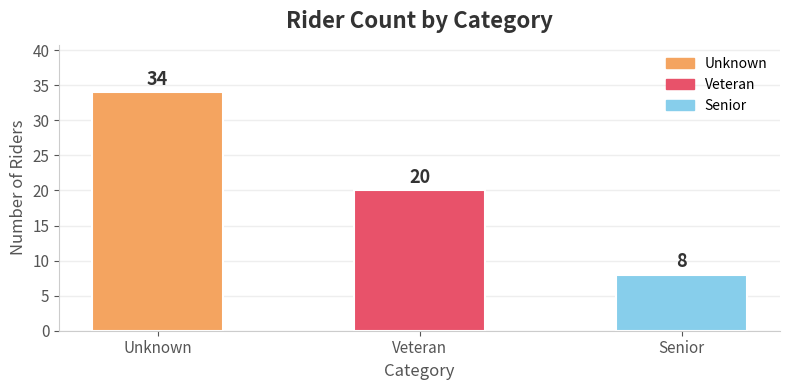

Which label corresponds to the largest value in the chart?

Unknown